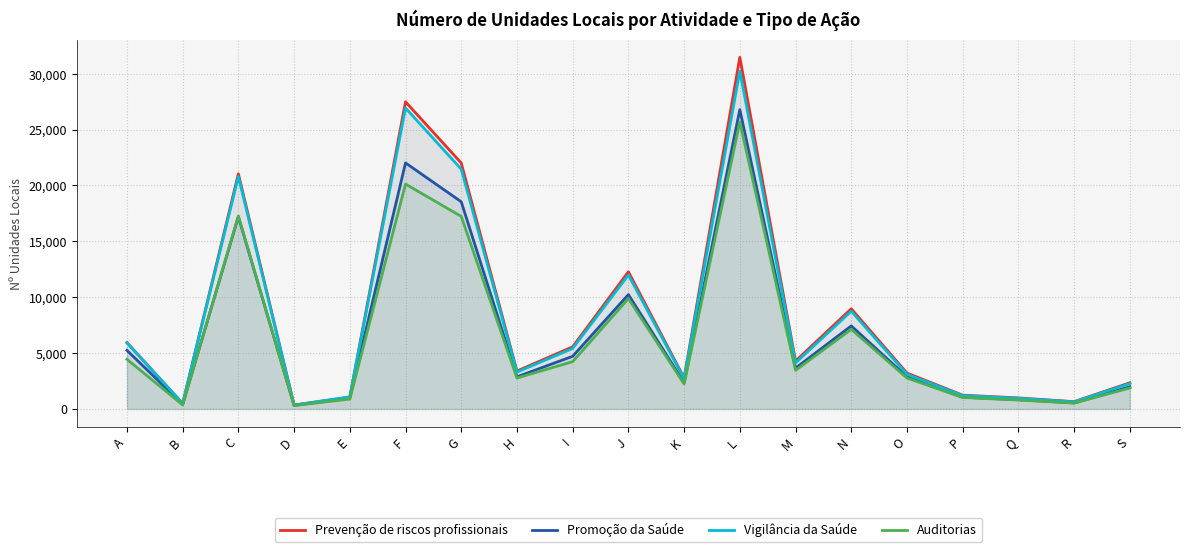

At which category does Vigilância da Saúde reach its first local valley?

B